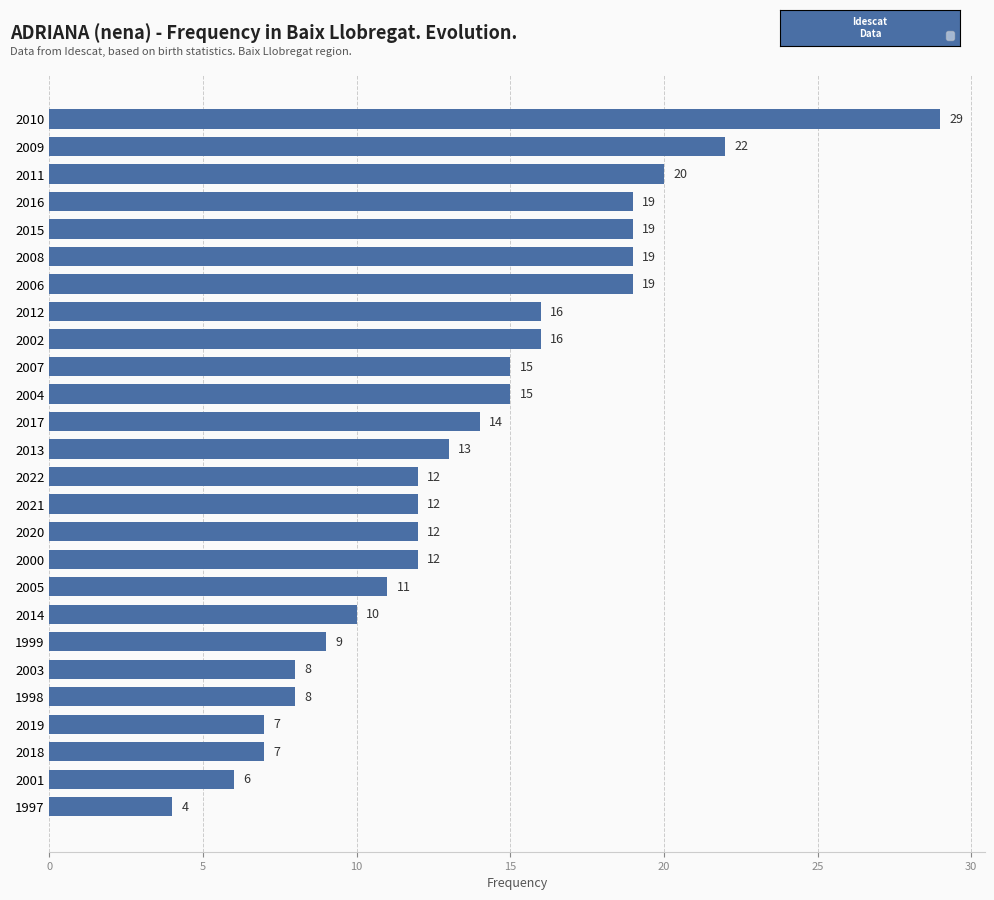

Read the value at 2006.

19